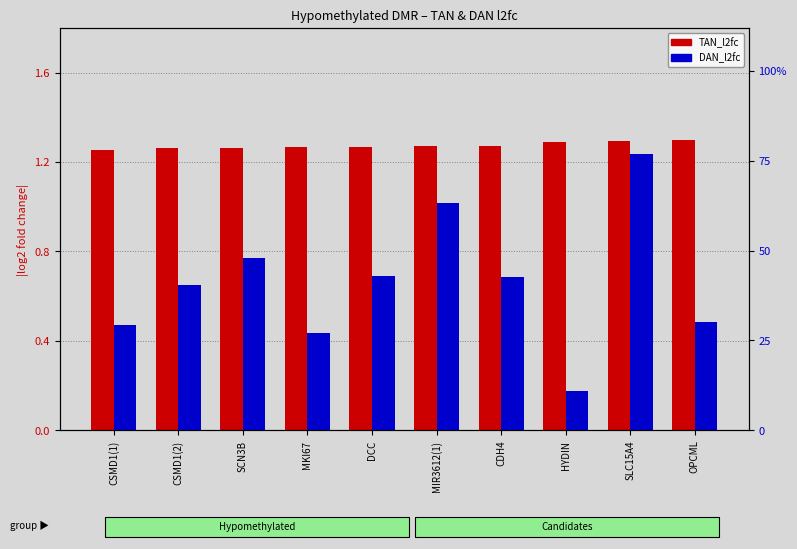

Is the value of DAN_l2fc at MKI67 greater than the value of TAN_l2fc at CDH4?

No